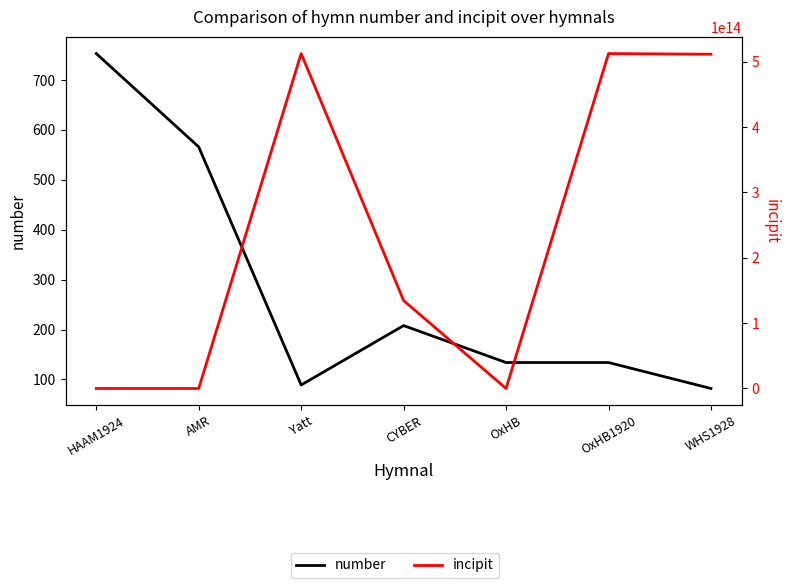

Which series changed the most between HAAM1924 and CYBER?

incipit